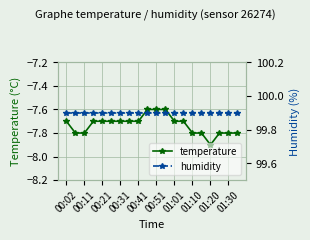

What is the minimum value for temperature?

-7.9